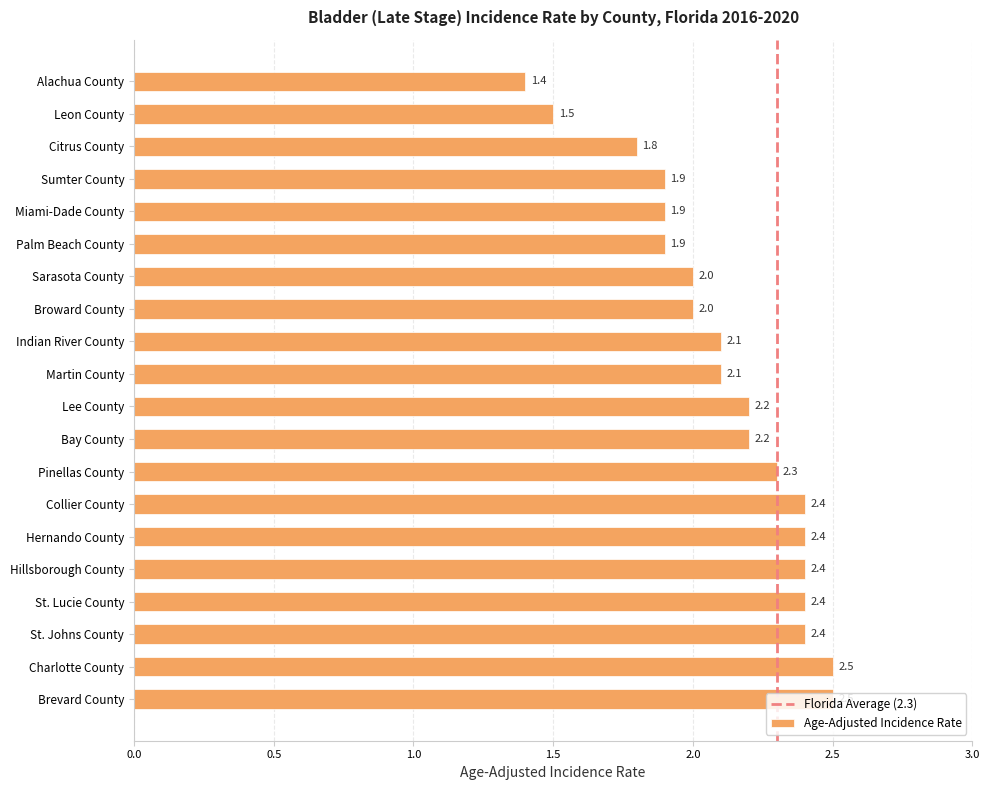

How many values are below 2?

6